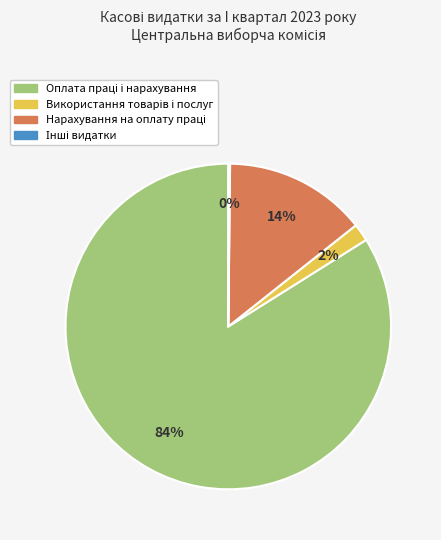

Does any single category account for the majority?

Yes